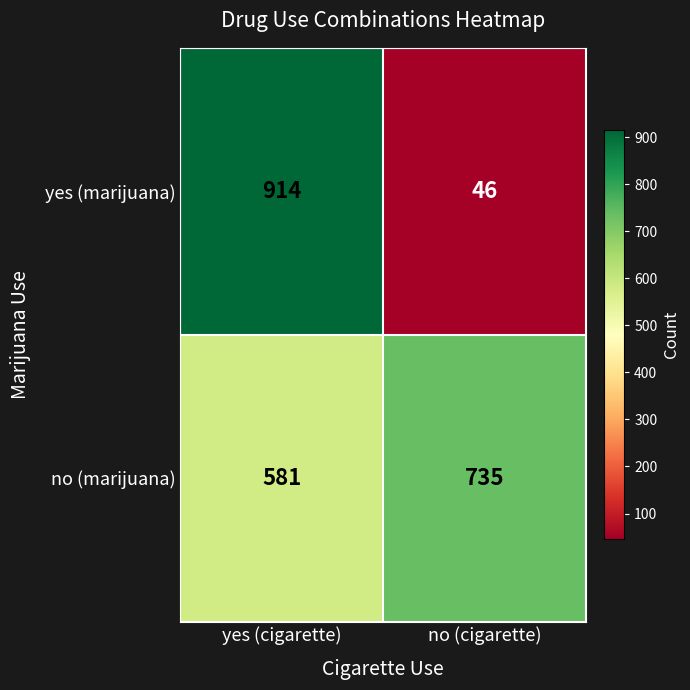

What is the spread (max minus min) of values at no (cigarette)?

689